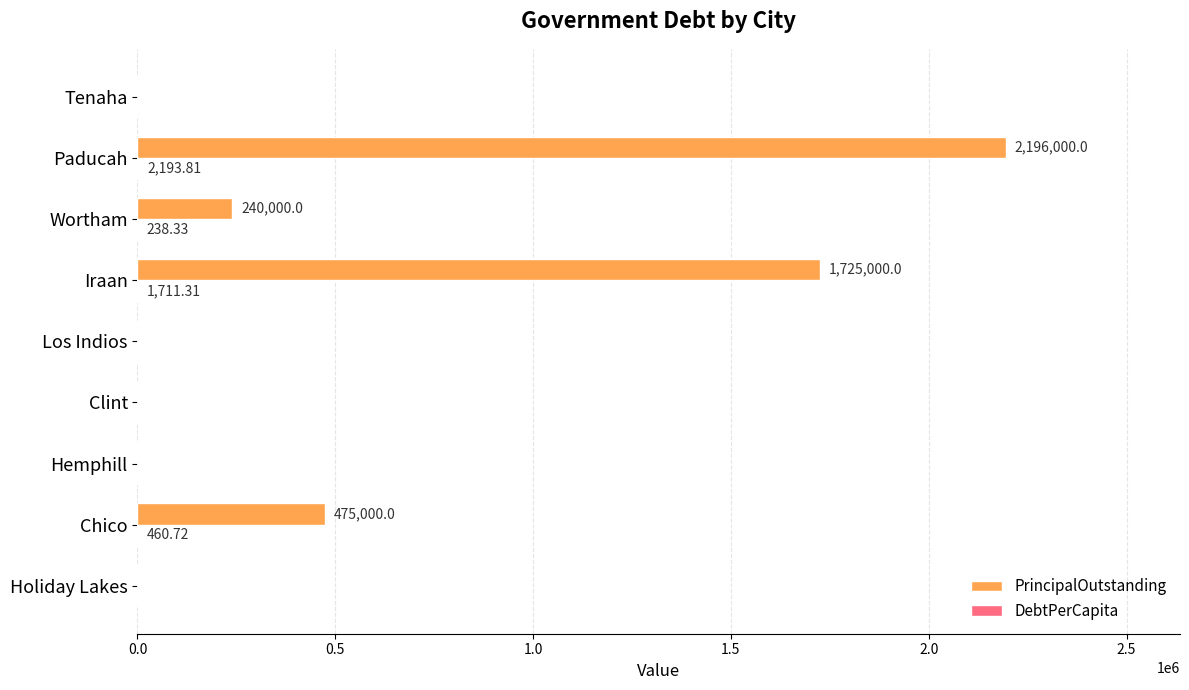

Which category has the highest value in the PrincipalOutstanding series?

Paducah